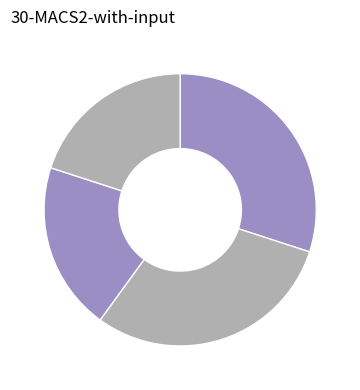

How many segments does this pie chart have?

4